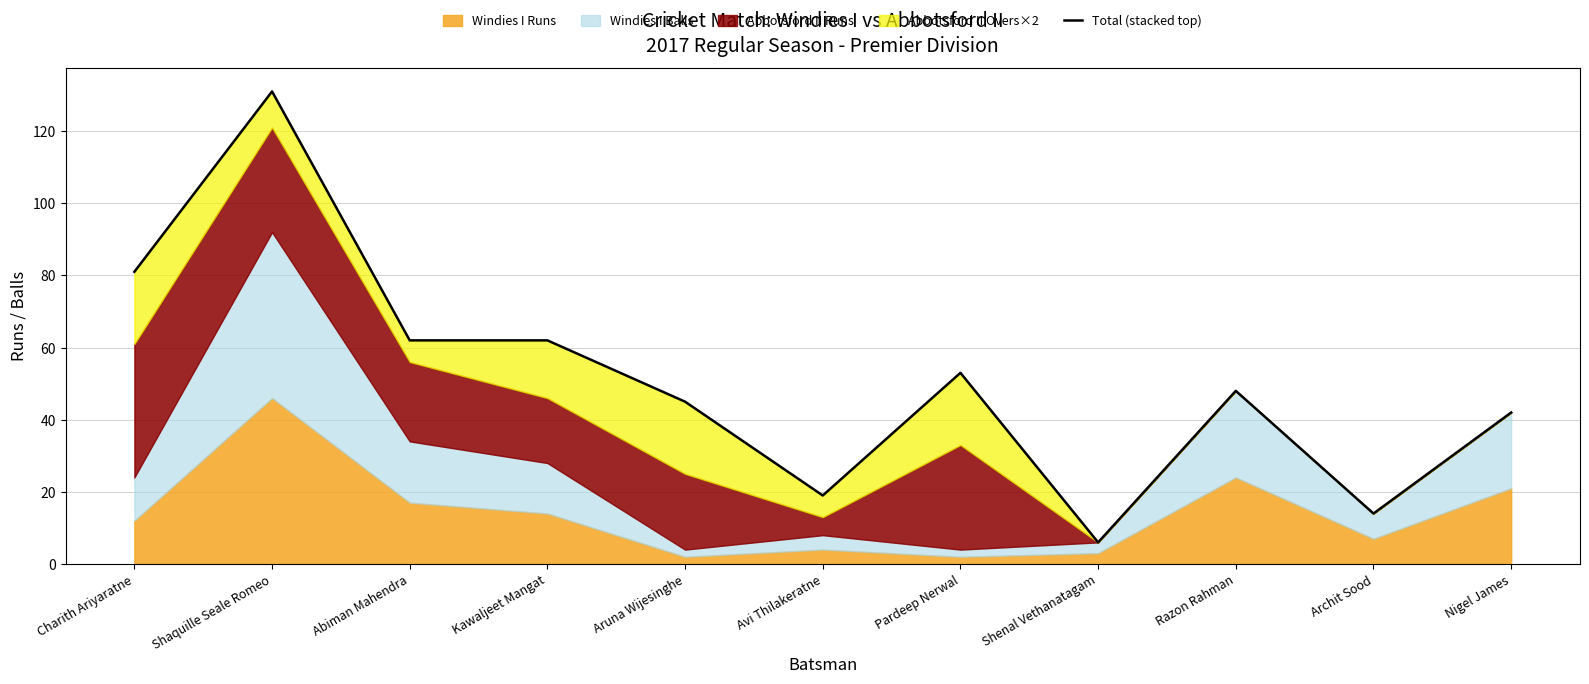

What is the difference between the second highest and minimum values?

75